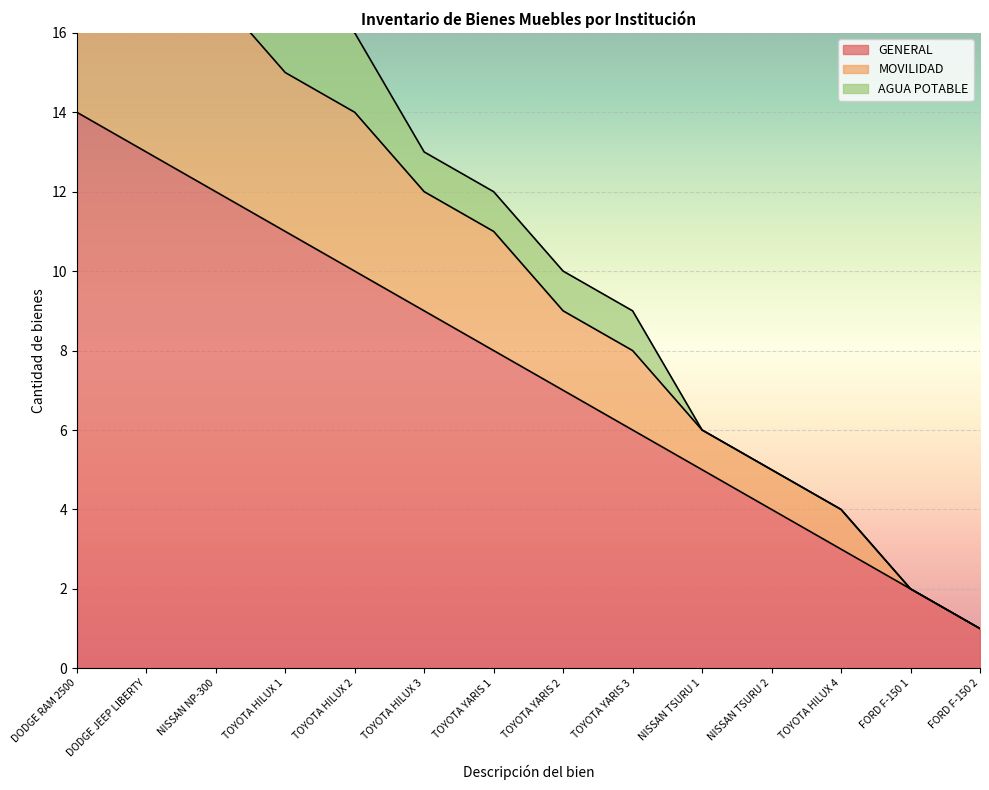

The value of GENERAL at TOYOTA HILUX 2 is 10. True or false?

True